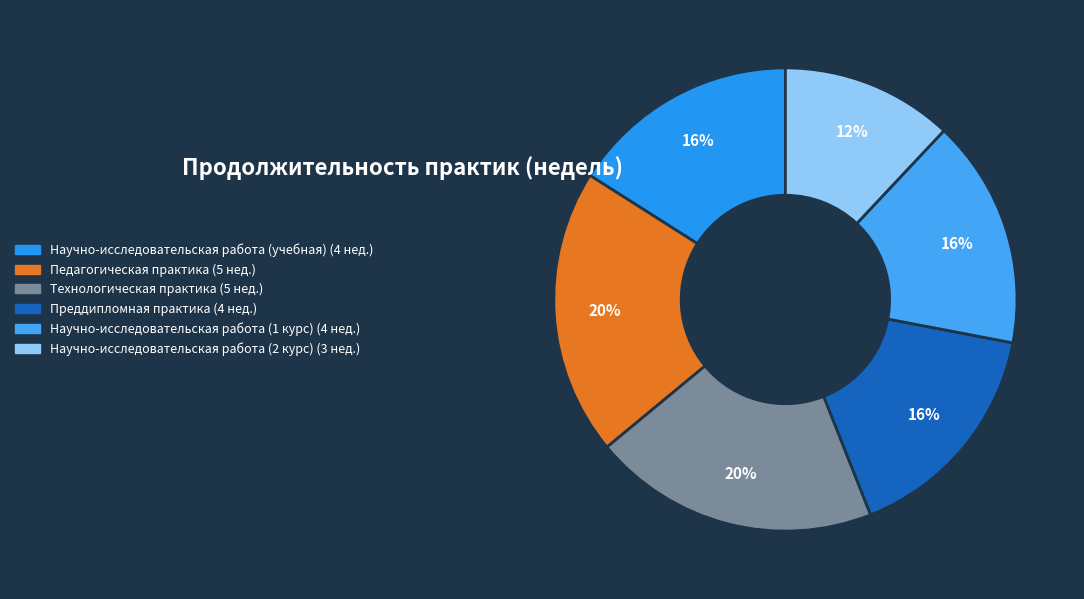

Between Научно-исследовательская работа (учебная) and Научно-исследовательская работа (2 курс), which is larger?

Научно-исследовательская работа (учебная)